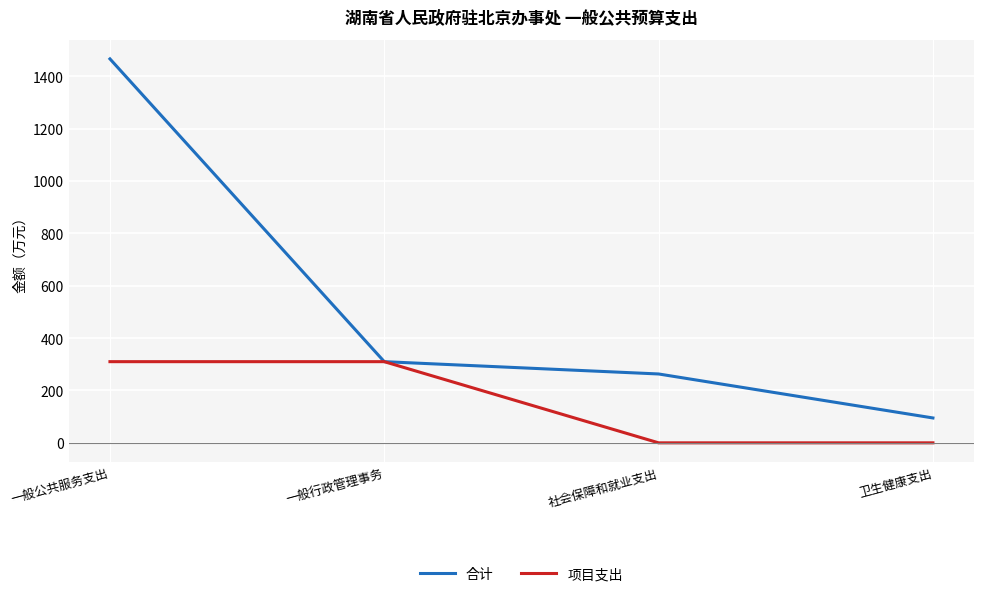

True or false: 合计 has a value of 310.0 at 一般行政管理事务.

True